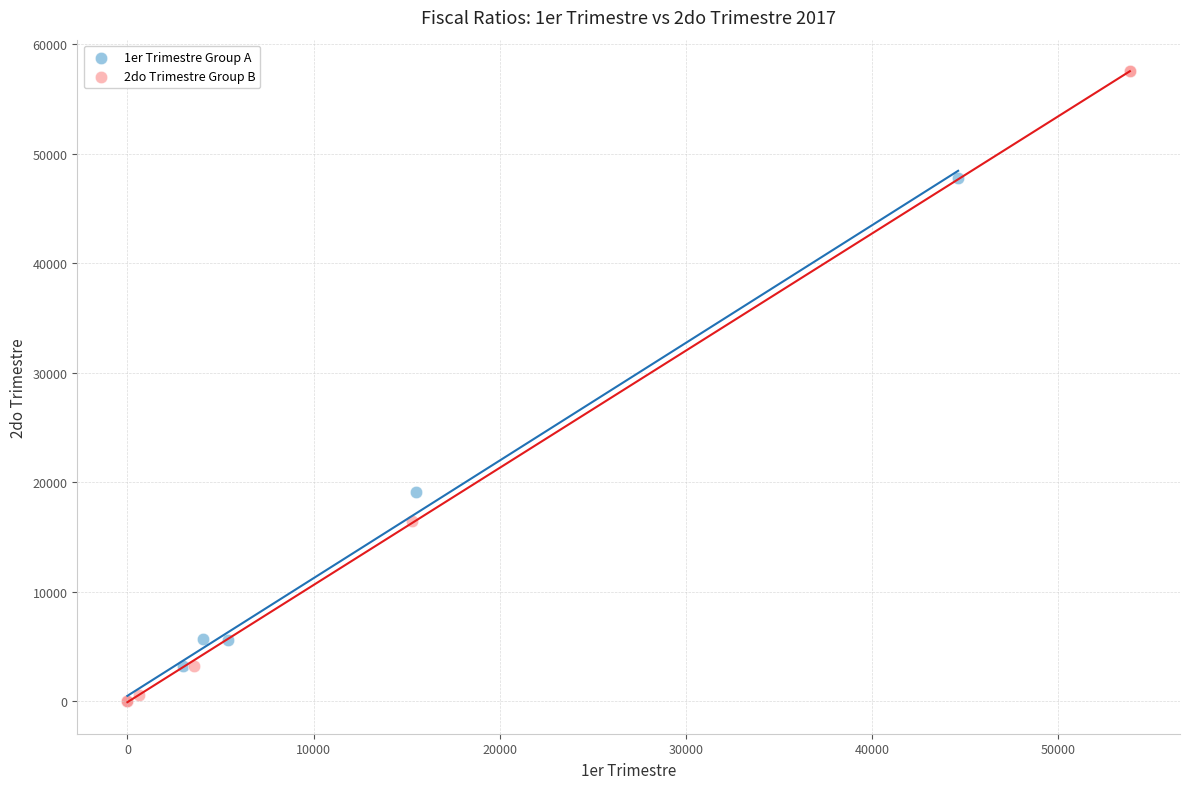

Which series has the largest Y range (max minus min)?

2do Trimestre Group B